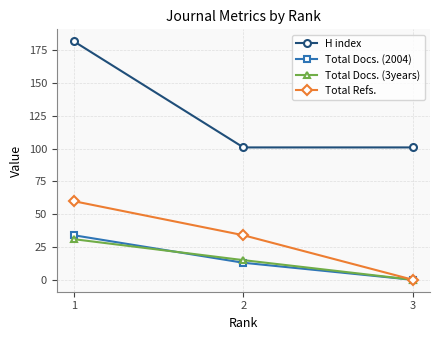

At how many categories does at least one series exceed 12?

3